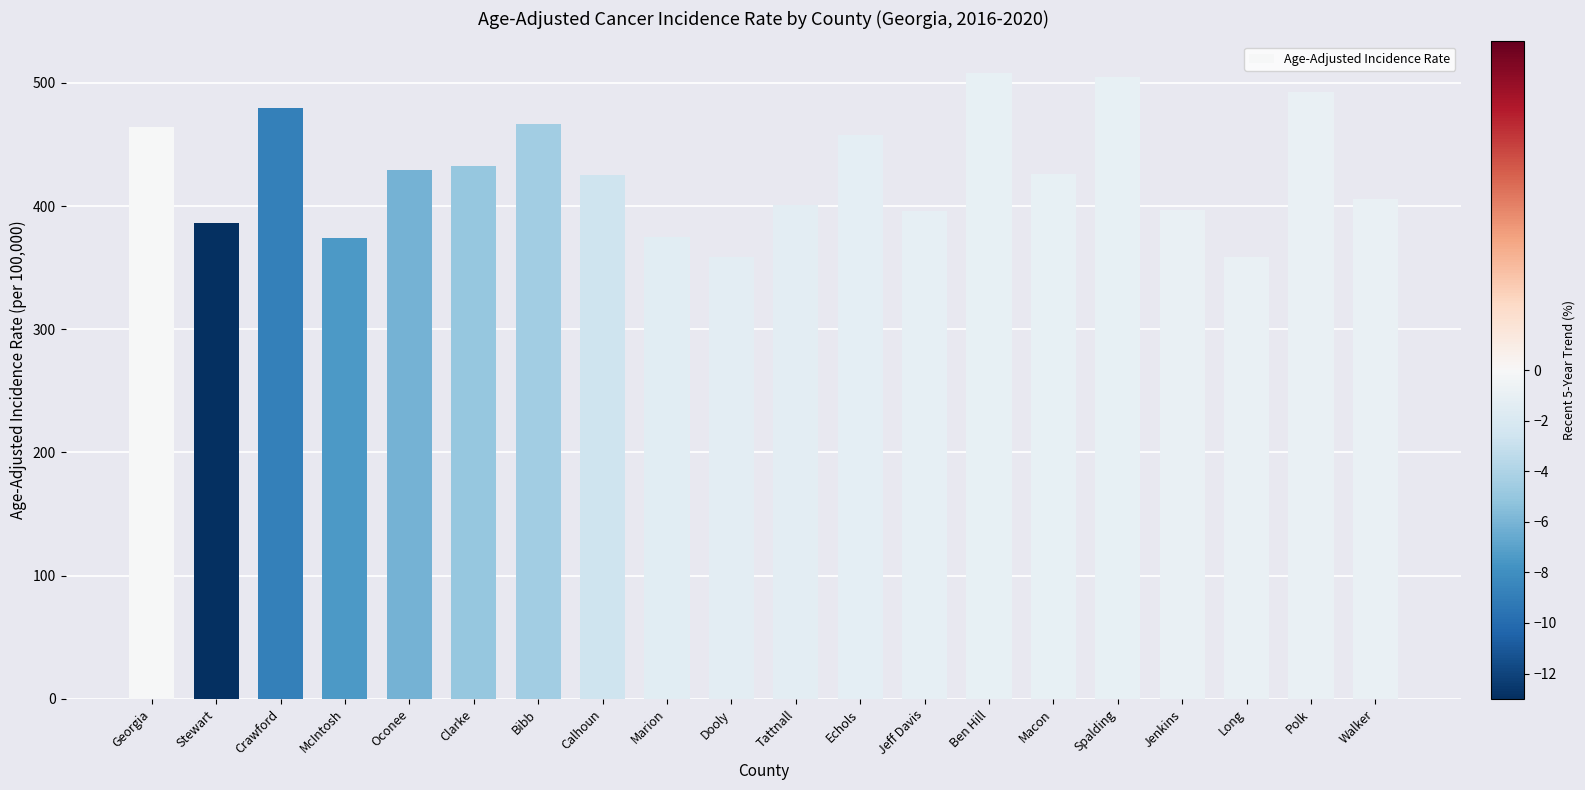

What is the smallest value displayed?

358.5